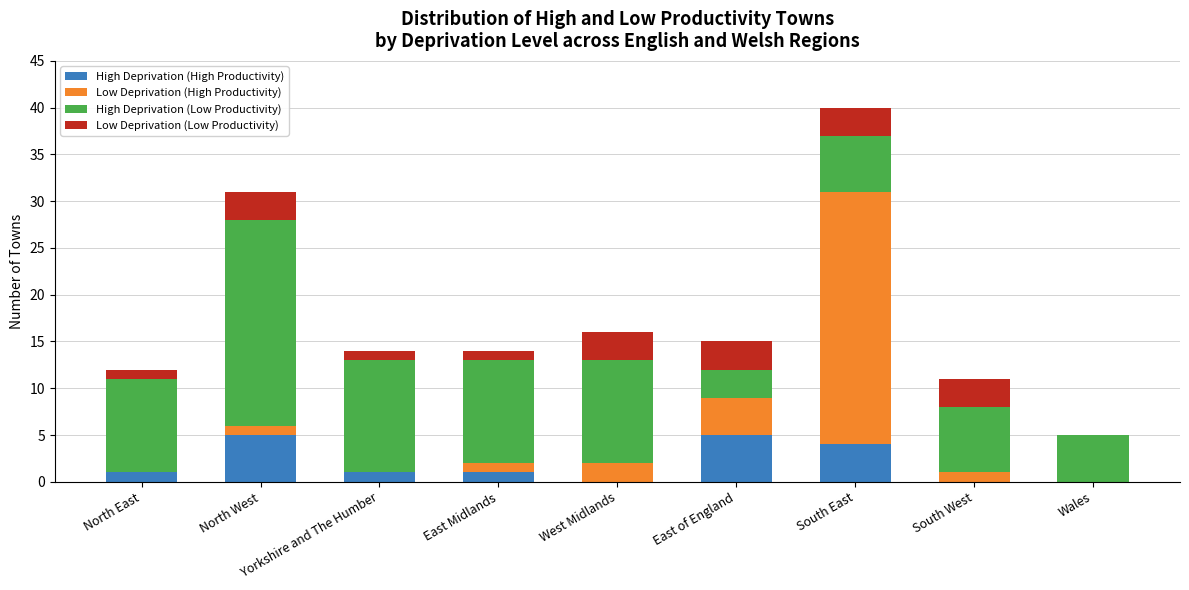

What is the total value across all series at Wales?

5